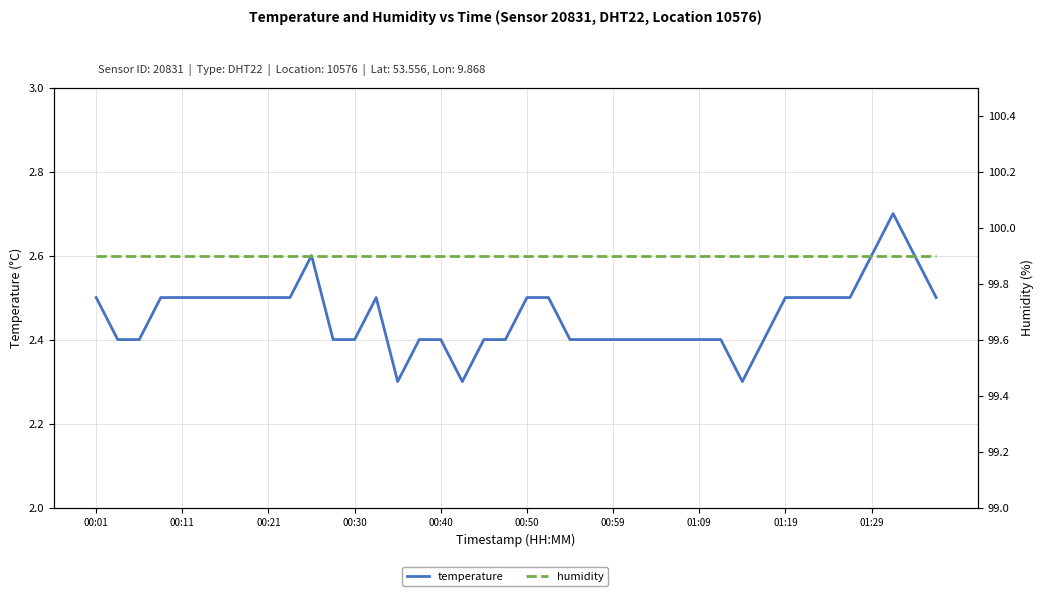

At which category does the chart reach its peak across all series?

00:01